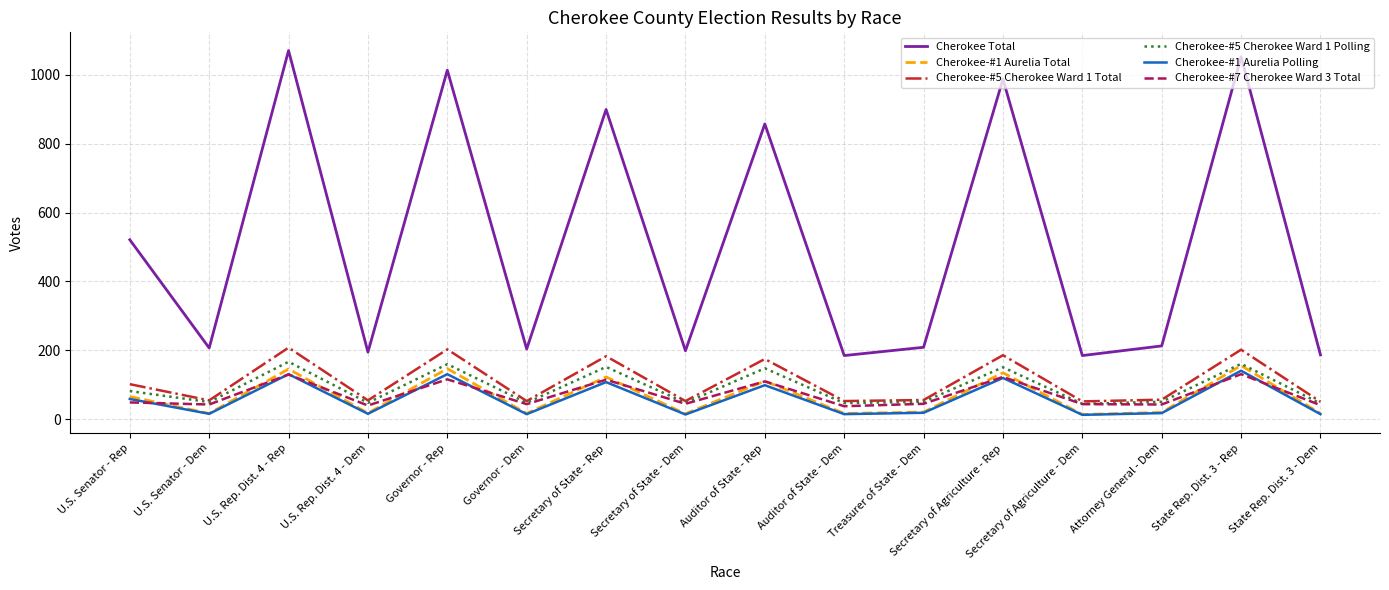

Which series has the widest spread of values?

Cherokee Total